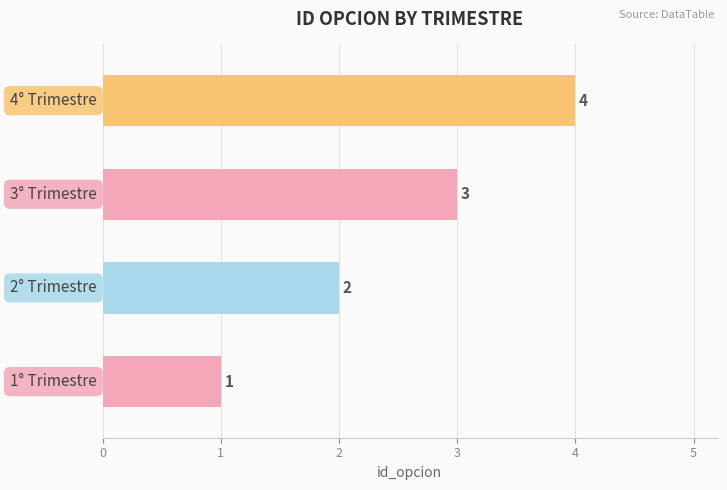

What is the sum of all values?

10